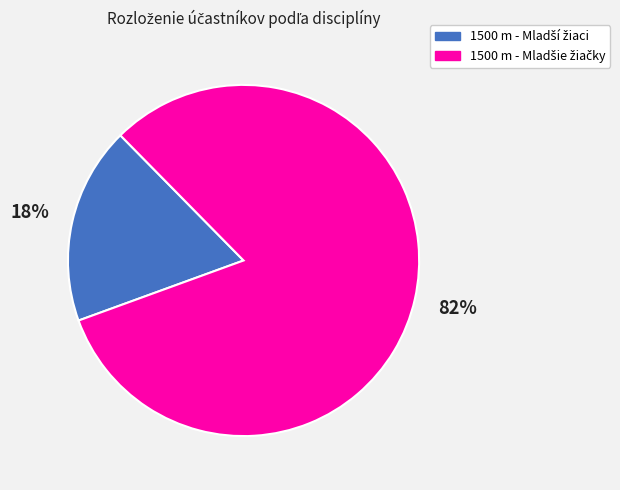

To the nearest percent, what is the difference between the largest and smallest slice percentages?

64%